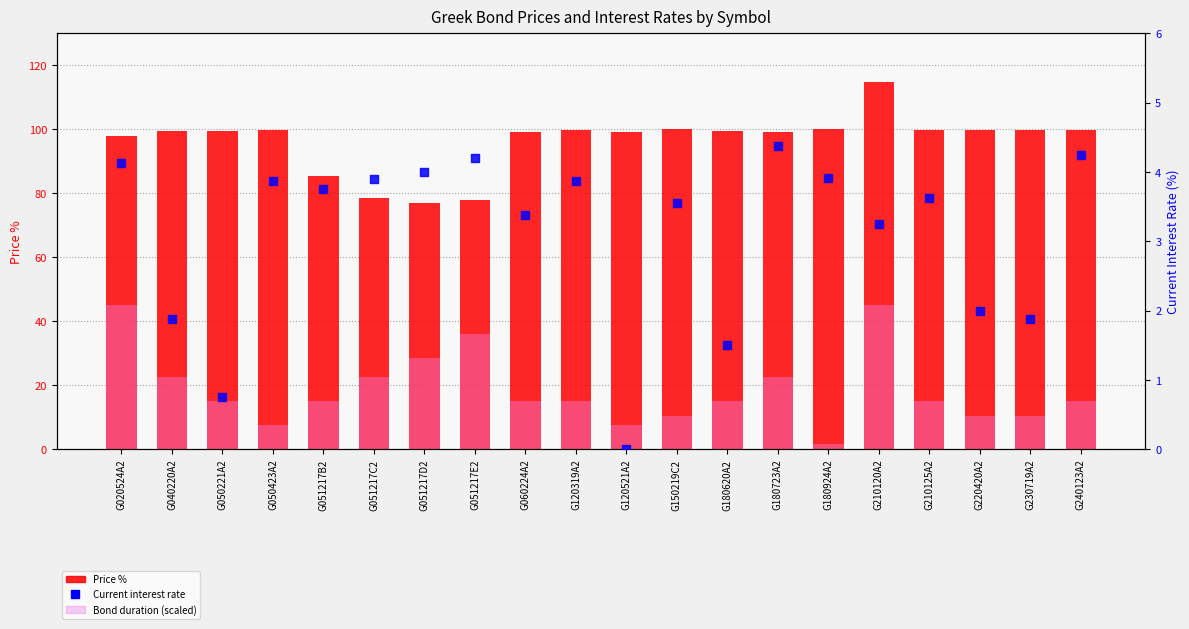

At which category is the sum across all series the highest?

G210120A2